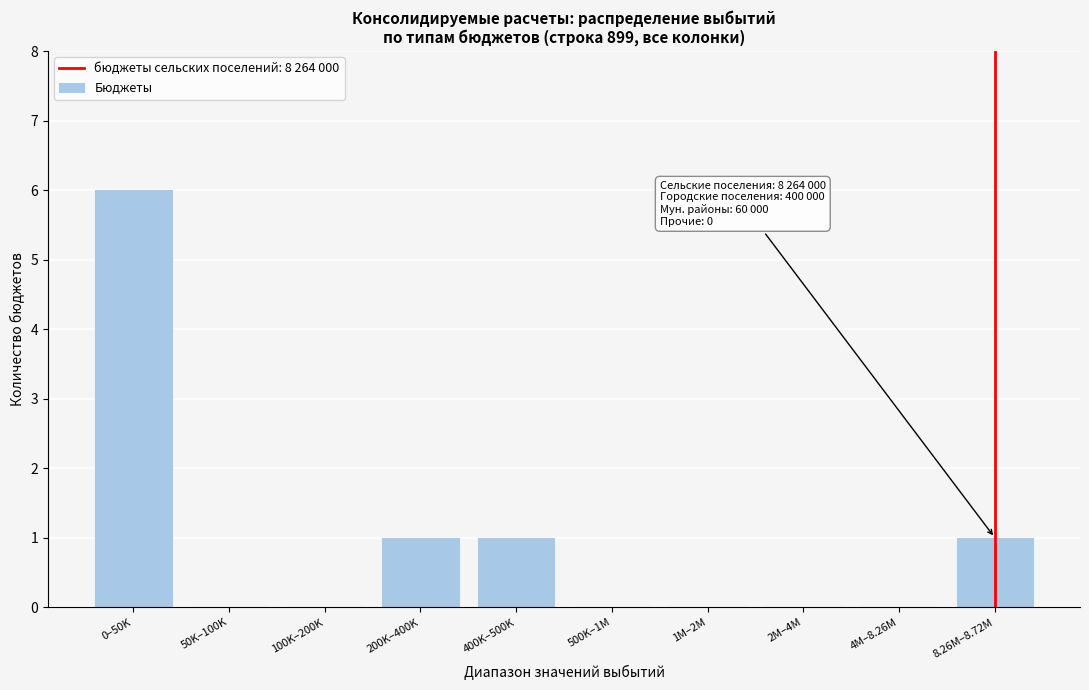

Reading left to right, transcribe all the data shown in this chart.

0–50K=6	50K–100K=0	100K–200K=0	200K–400K=1	400K–500K=1	500K–1M=0	1M–2M=0	2M–4M=0	4M–8.26M=0	8.26M–8.72M=1